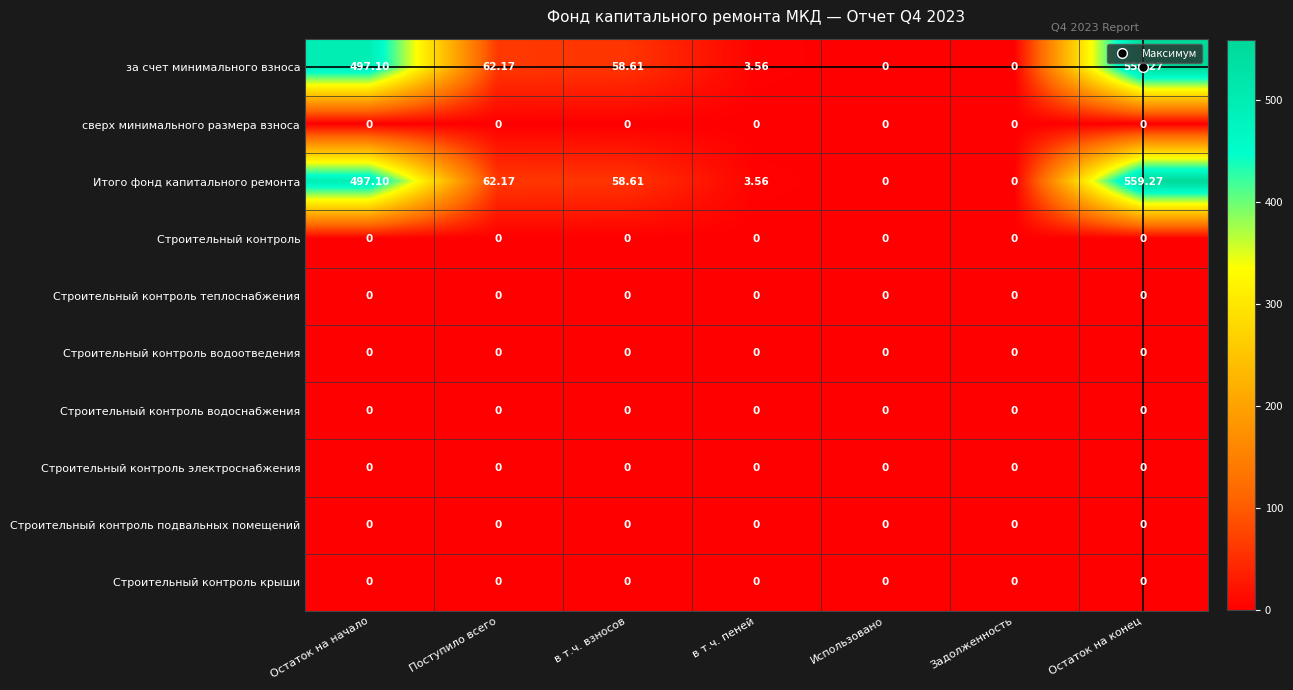

At which category is the sum across all series the highest?

Остаток на конец